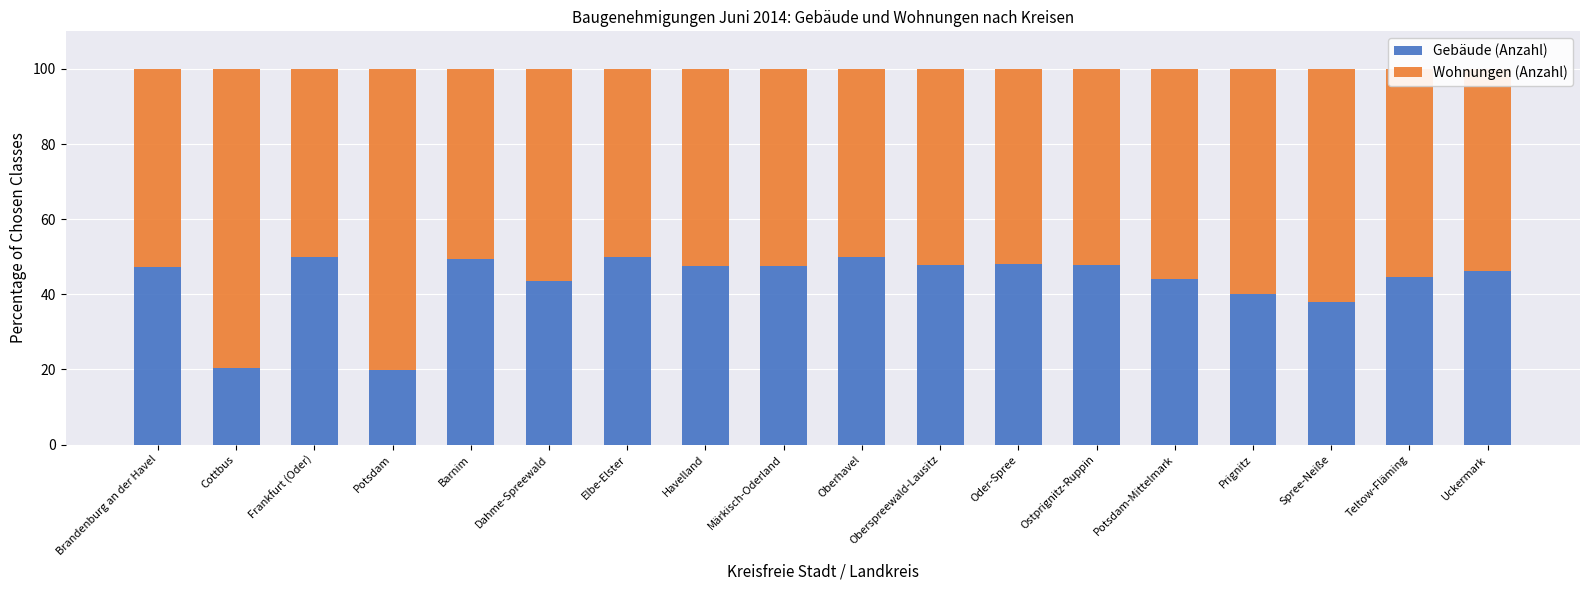

The Gebäude (Anzahl) series shows 47.4 at Brandenburg an der Havel. True or false?

True